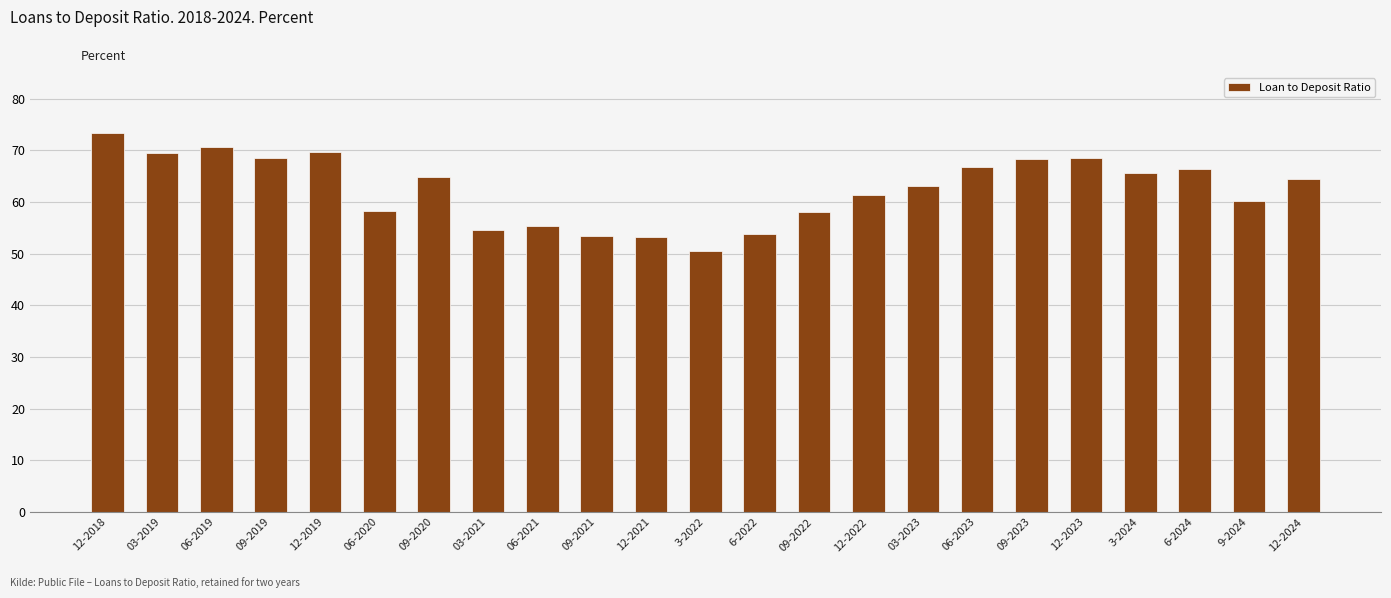

What is the sum of the values at 03-2023 and 06-2020?

121.5